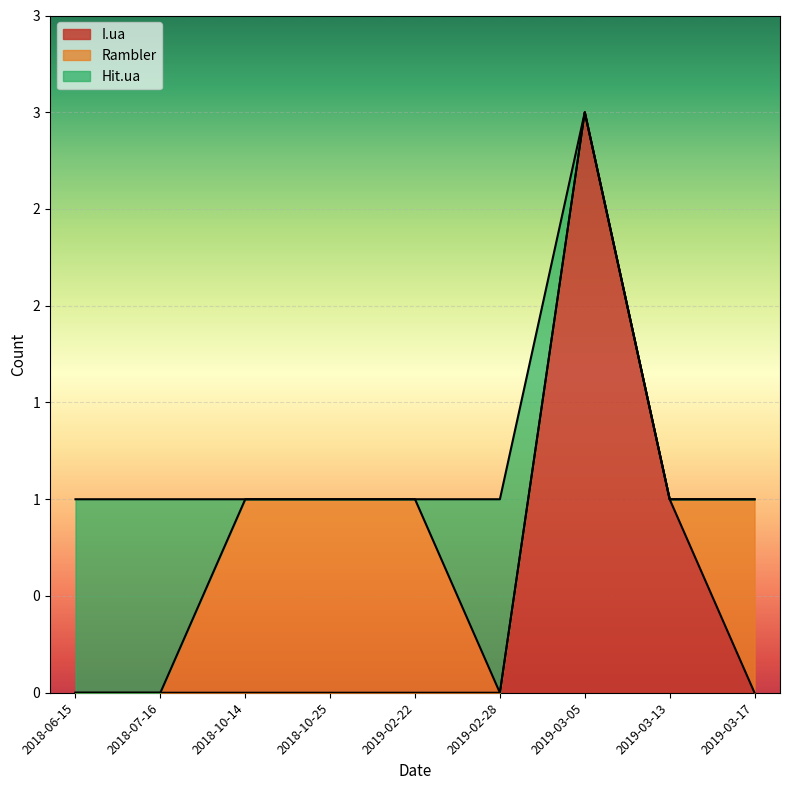

How many lines are shown in the chart?

3